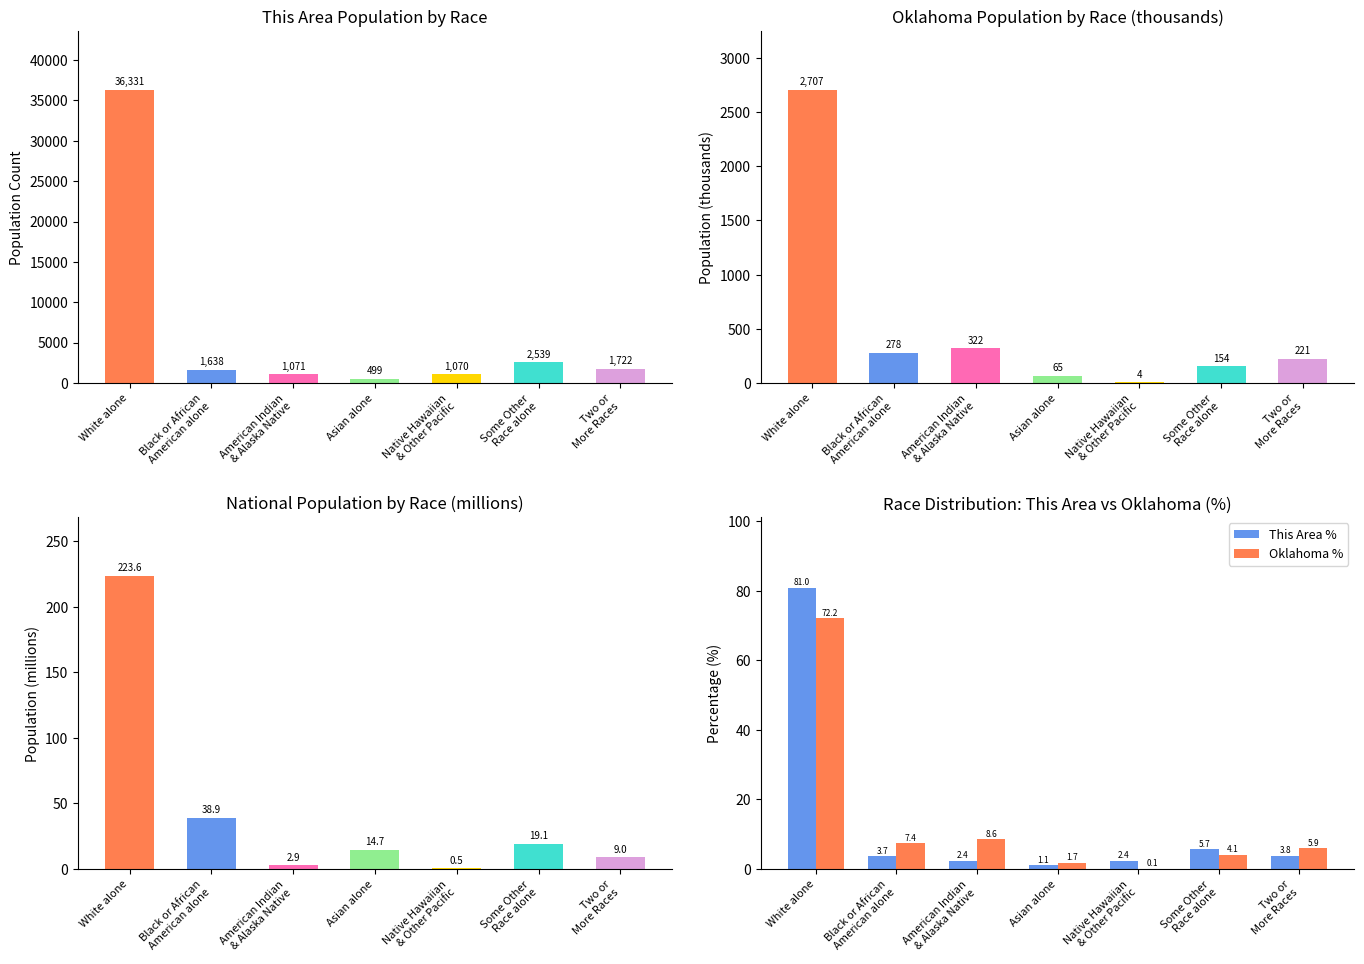

What is the sum of the This Area values at Asian alone and Two or
More Races?

2221.0